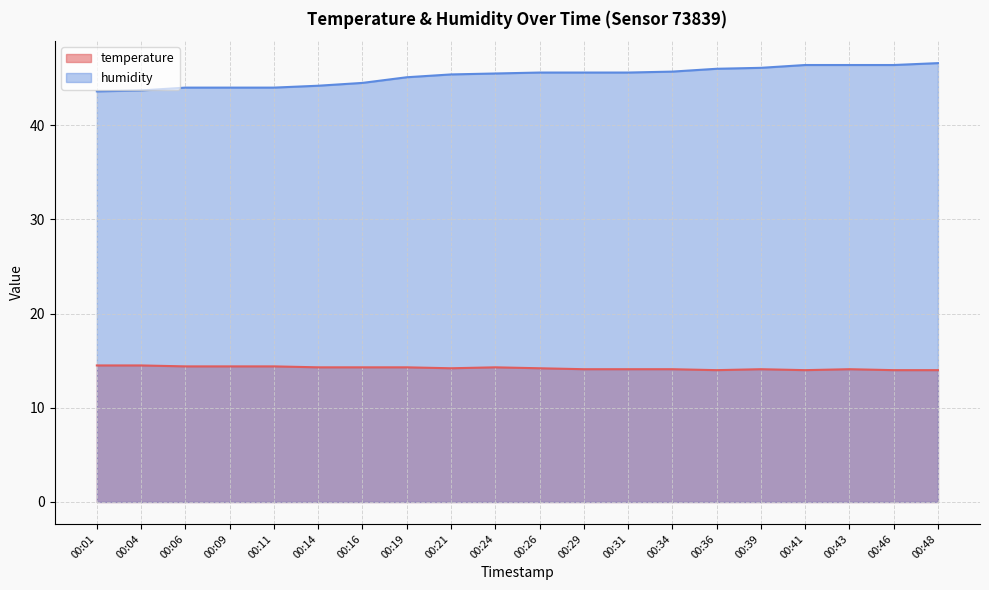

List the series in order of their peak value, highest first.

humidity, temperature